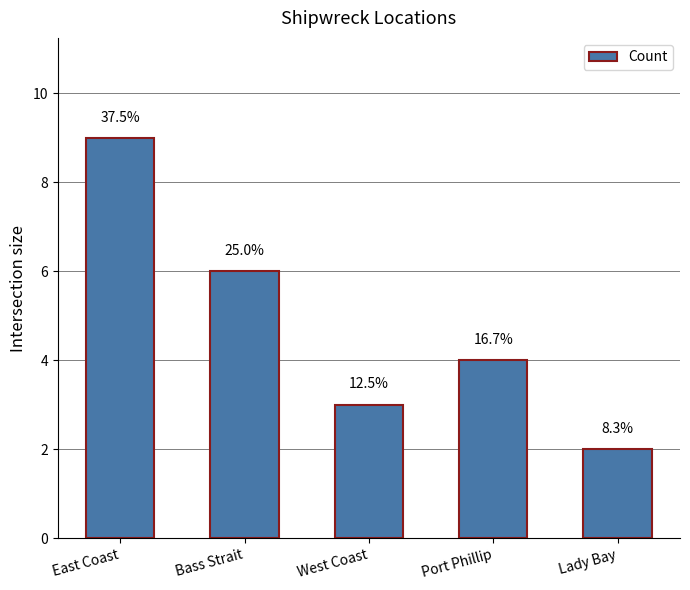

What is the sum of the values at Bass Strait and East Coast?

15